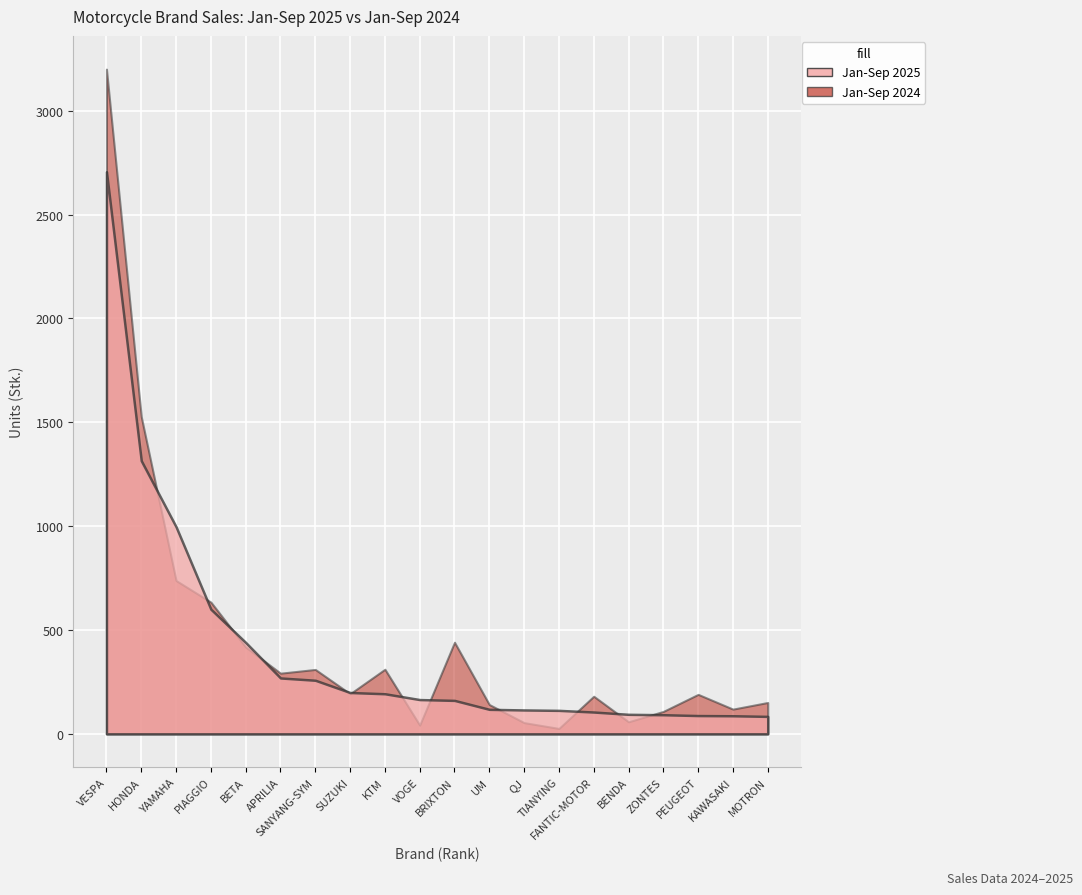

Reading left to right, transcribe all the data shown in this chart.

Jan-Sep 2025: 2706	1315	997	600	440	269	258	199	193	165	161	118	115	113	105	94	92	88	87	84
Jan-Sep 2024: 3200	1527	738	634	418	292	310	193	311	42	441	141	54	26	181	58	108	190	119	151